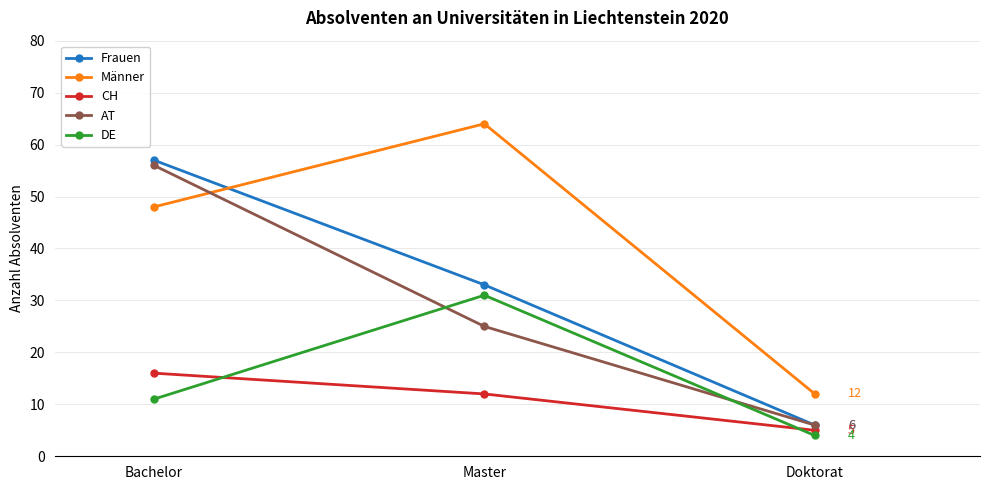

What is the minimum value for AT?

6